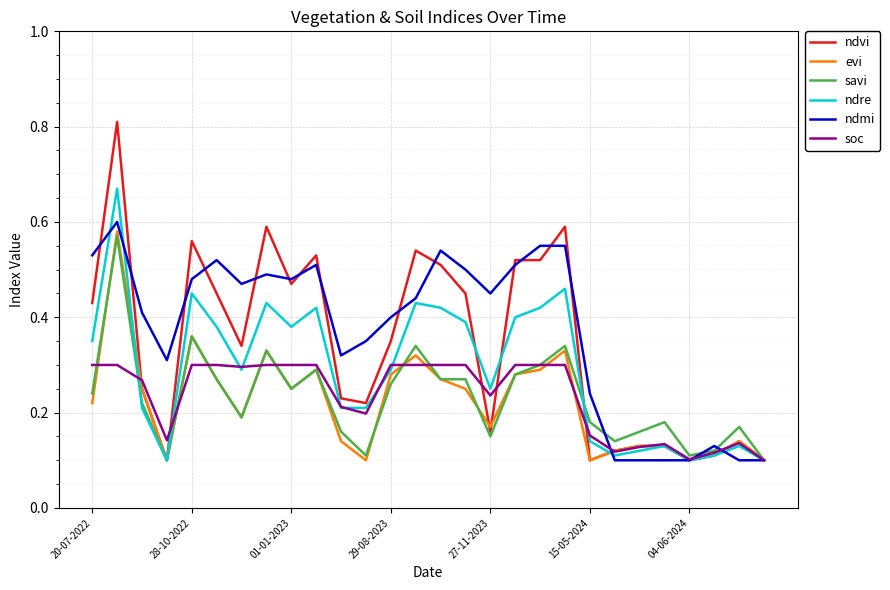

Which series has the widest spread of values?

ndvi